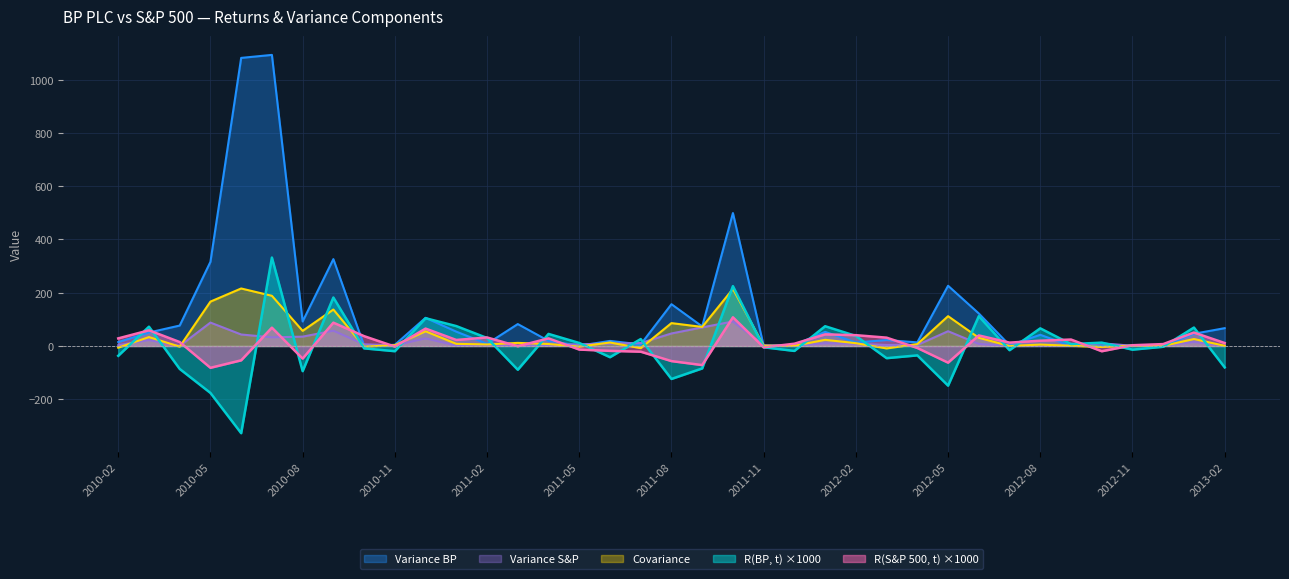

How many distinct data groups are displayed?

5